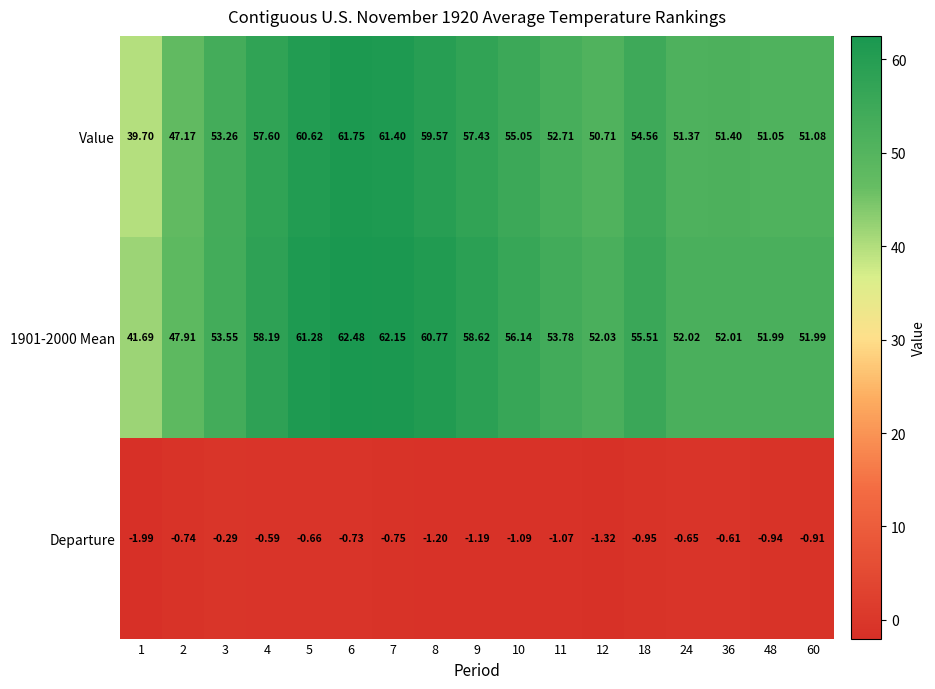

Between 1 and 60, which series saw the biggest shift?

Value